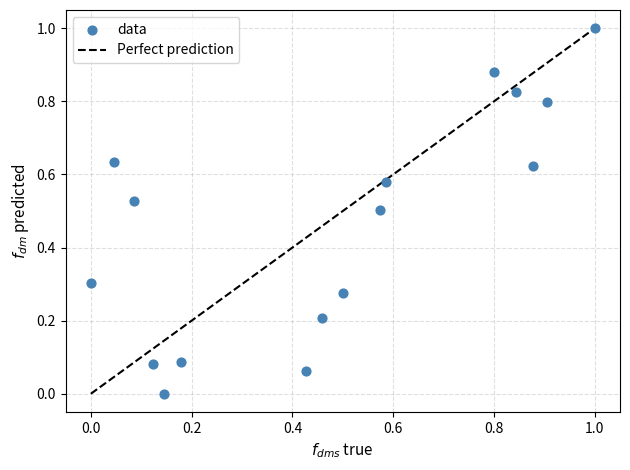

What is the range of Y values (max minus min)?

1.0